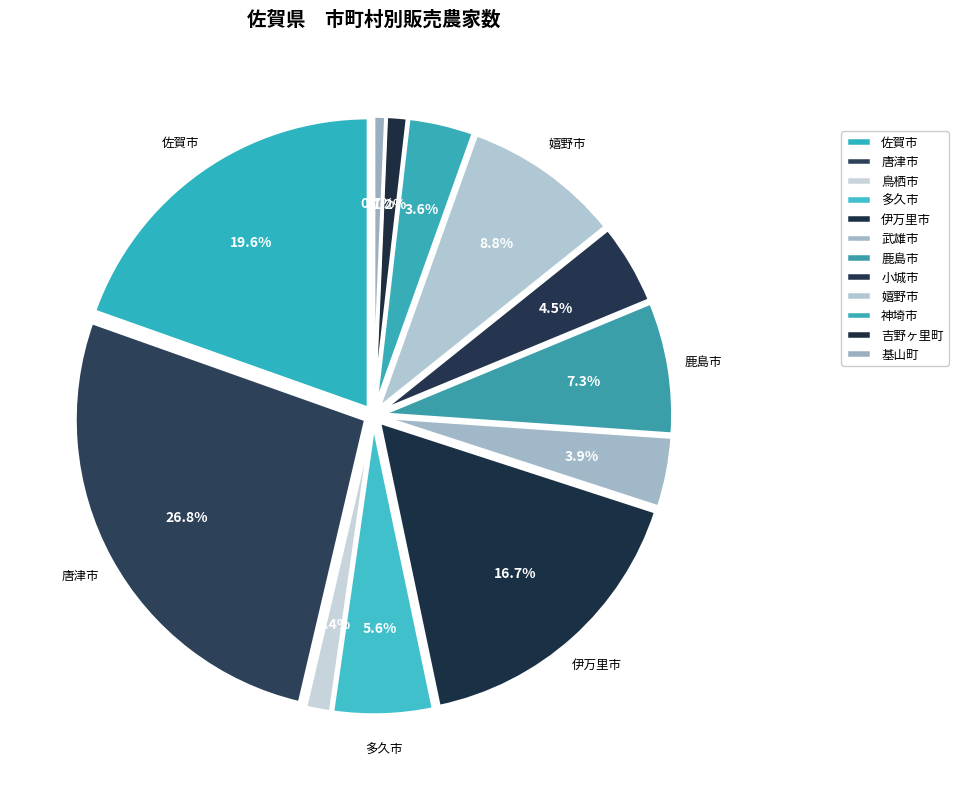

How many slices are in this pie chart?

12